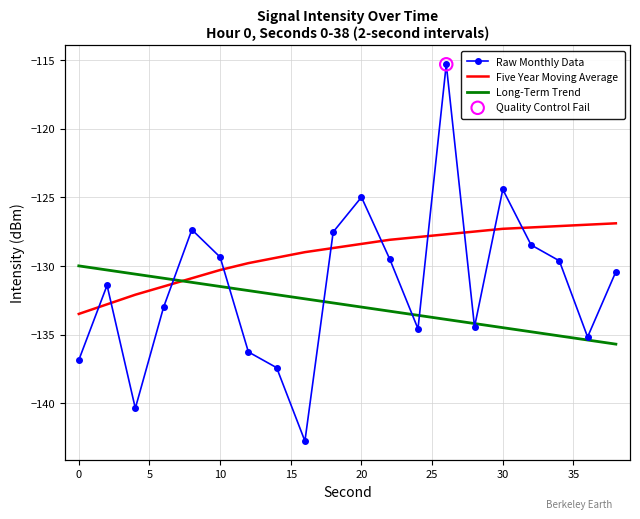

Which series has the widest spread of Y values?

Raw Monthly Data